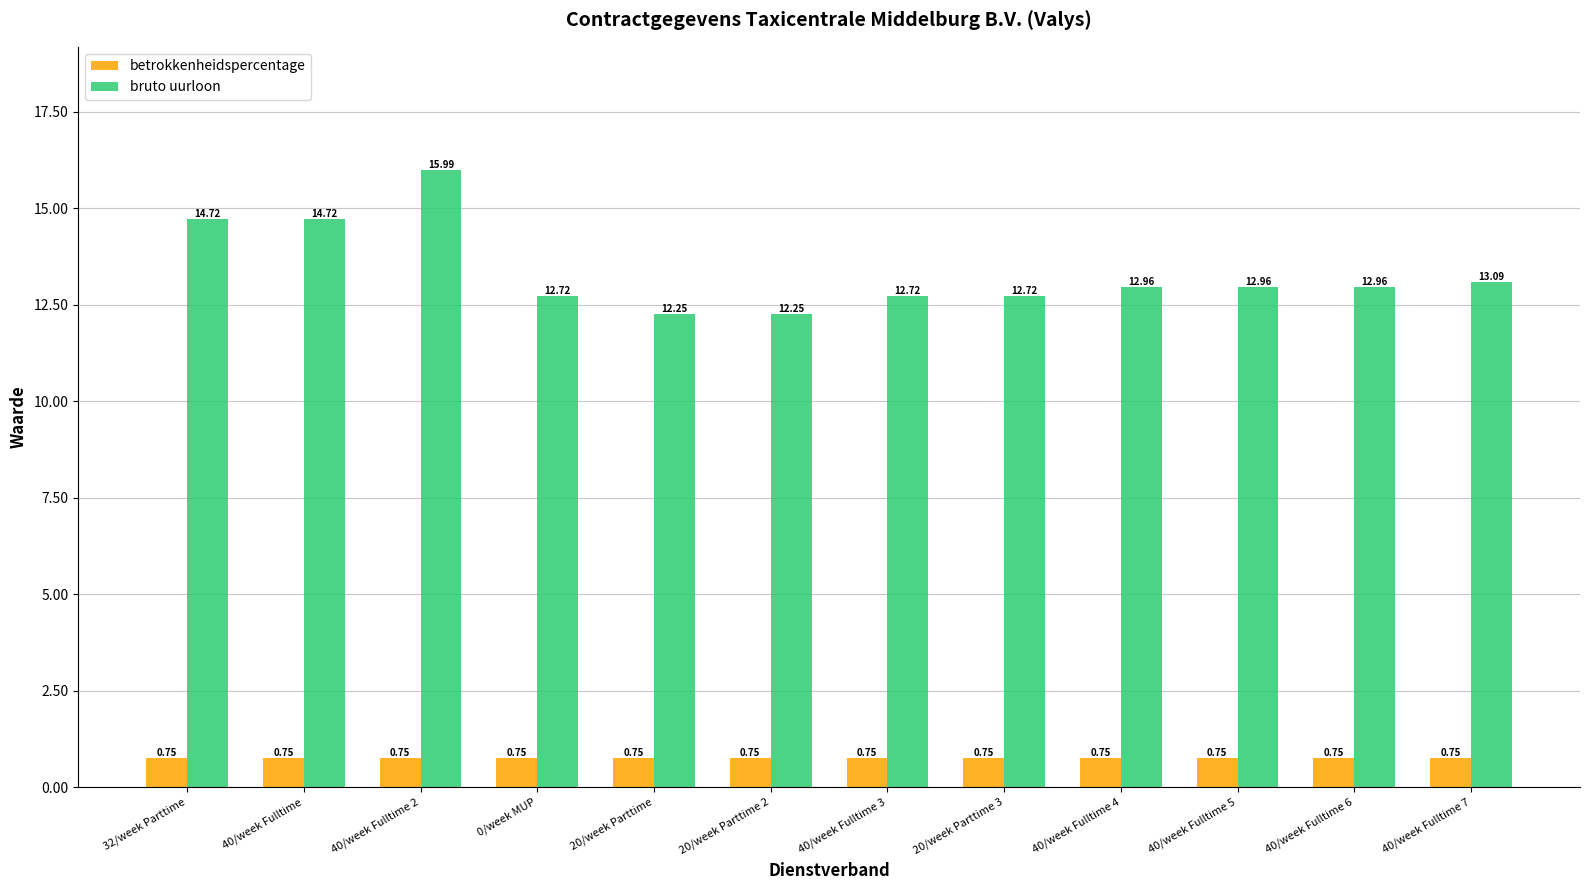

What is the difference between the highest and lowest values at 20/week Parttime?

11.5